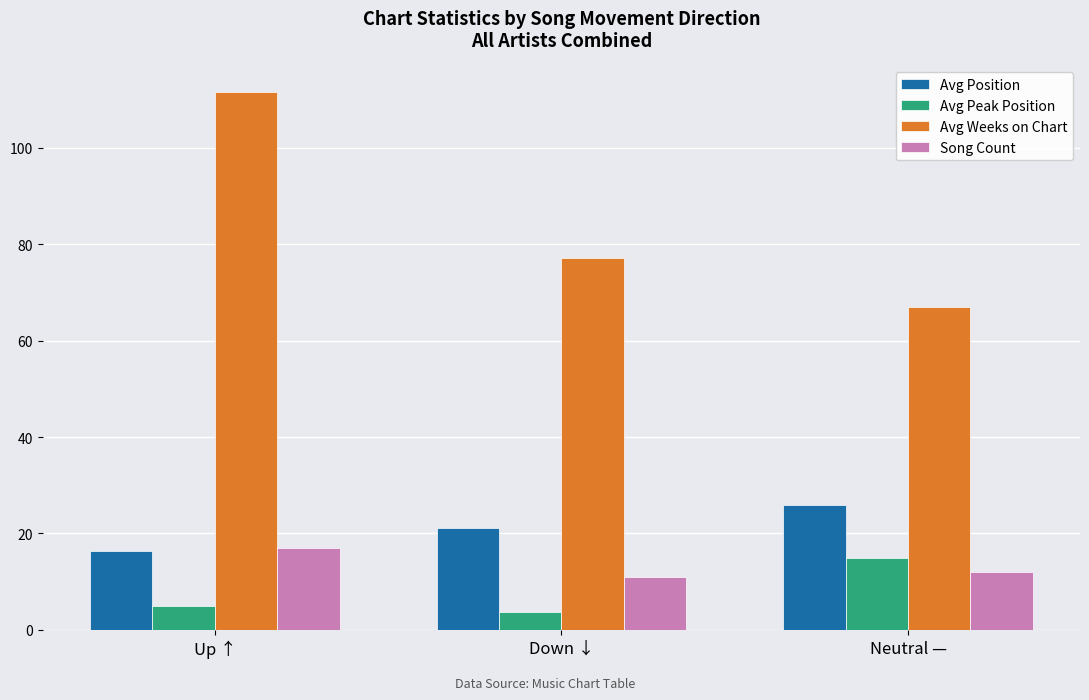

Which series has the largest total across all categories?

Avg Weeks on Chart